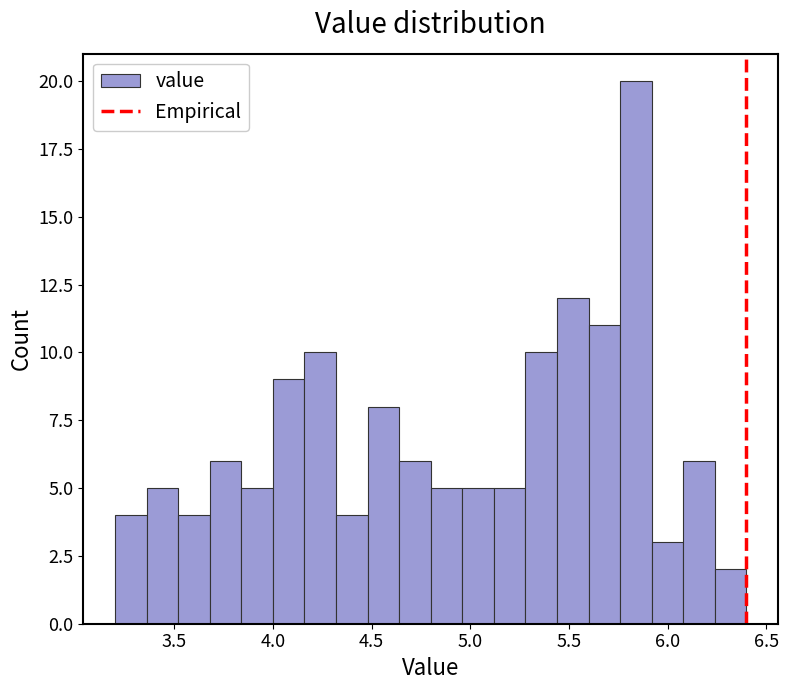

Around what value on the x-axis is the tallest bar? Give the approximate position of its centre, as read against the axis.

5.85